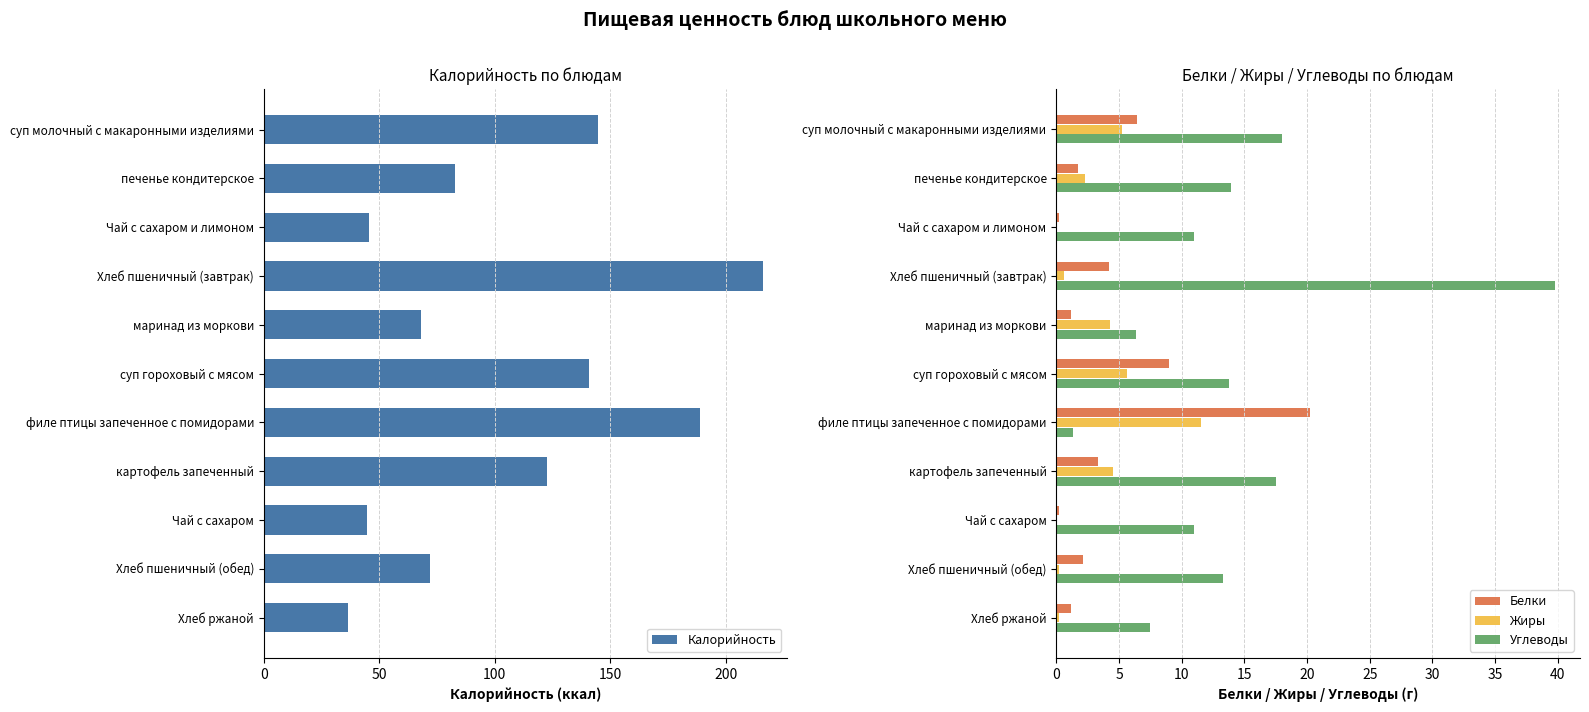

The value of Жиры at Чай с сахаром и лимоном is 0.0. True or false?

True